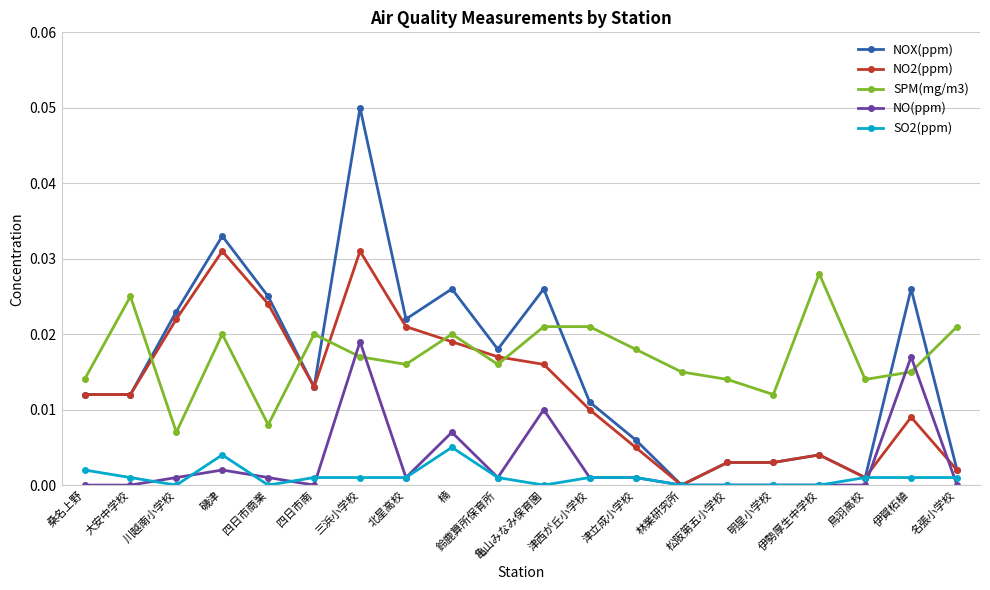

Which series has the widest spread of values?

NOX(ppm)